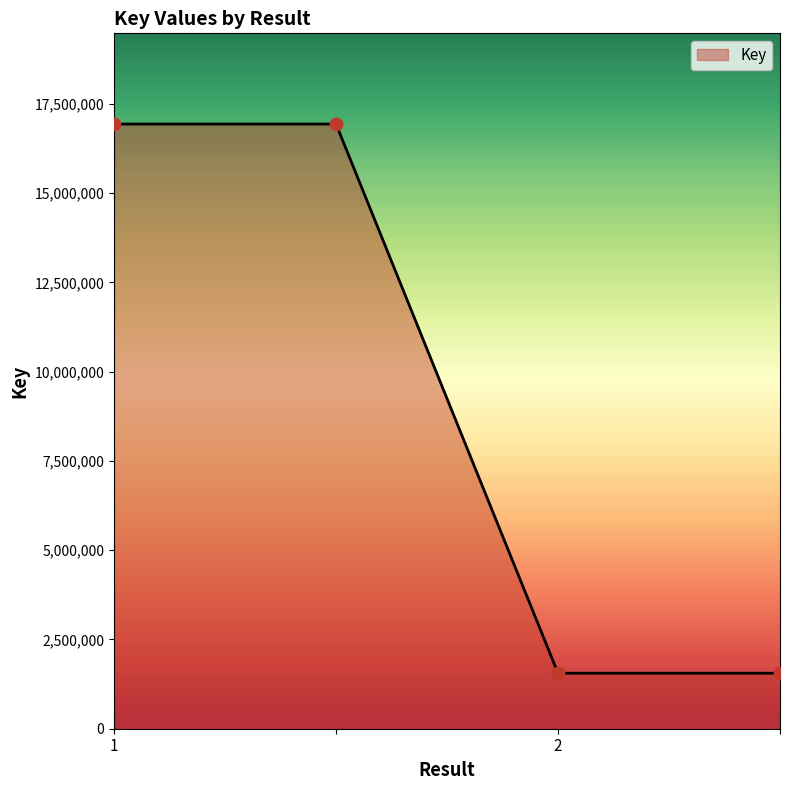

What is the difference between the maximum and minimum values?

15384014